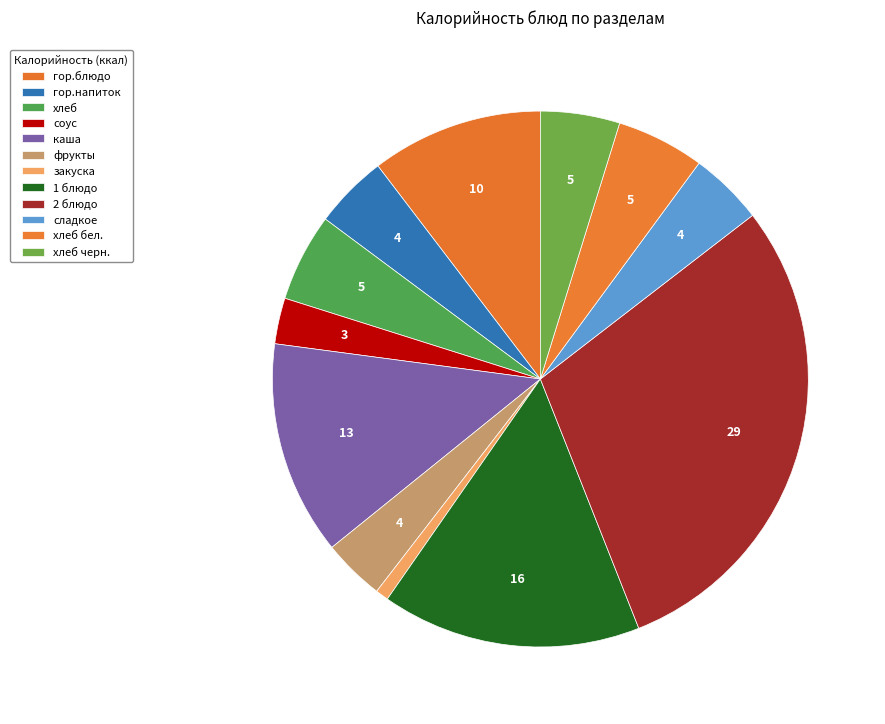

How many slices are in this pie chart?

12